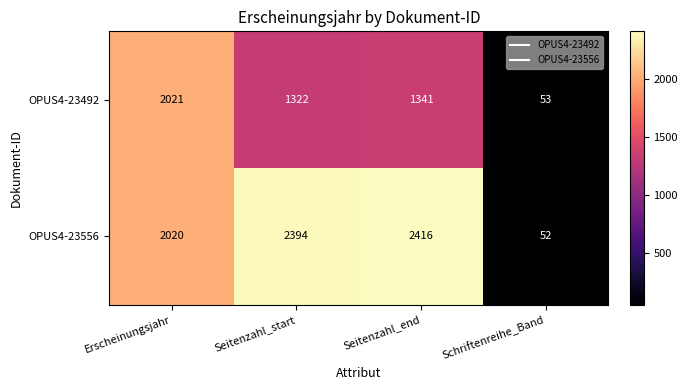

The value of OPUS4-23492 at Seitenzahl_end is 1906. True or false?

False